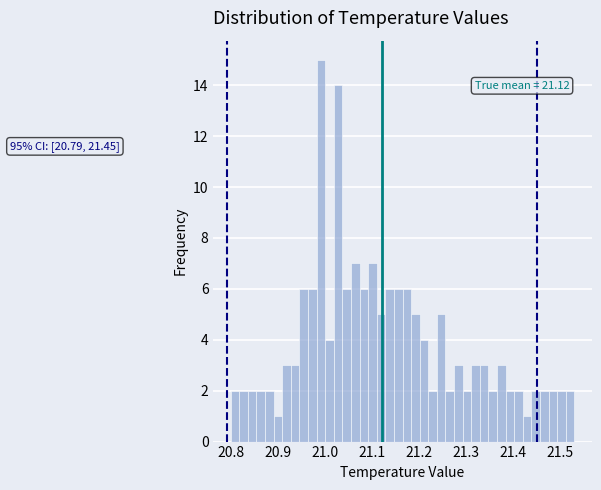

Read against the x-axis, roughly where is the centre of the tallest bar?

20.99